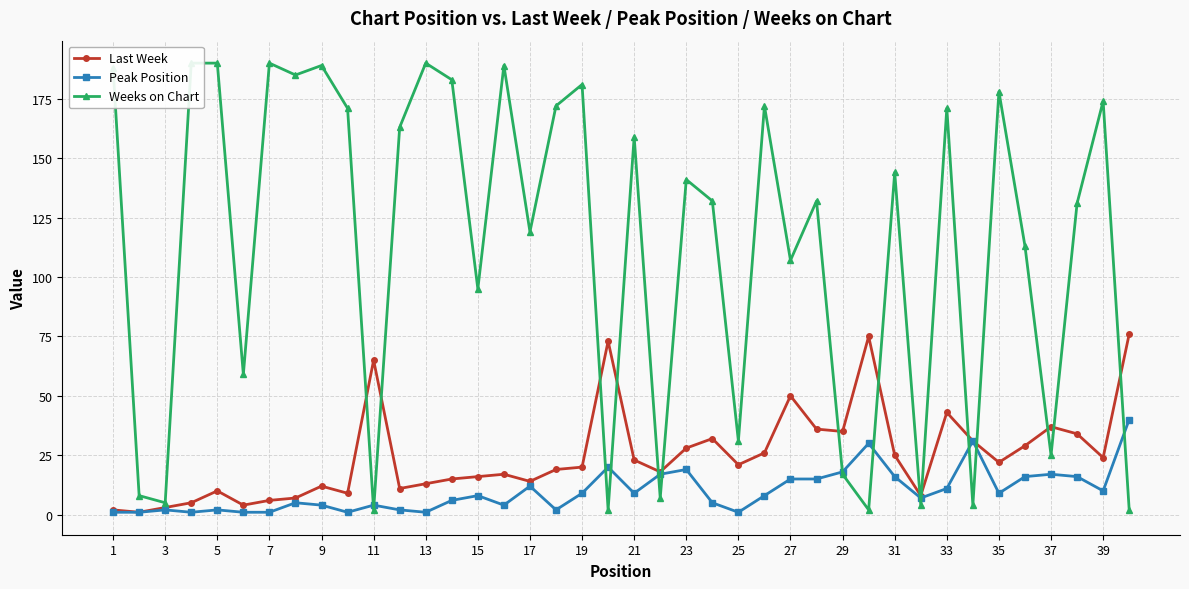

What is the minimum value for Weeks on Chart?

2